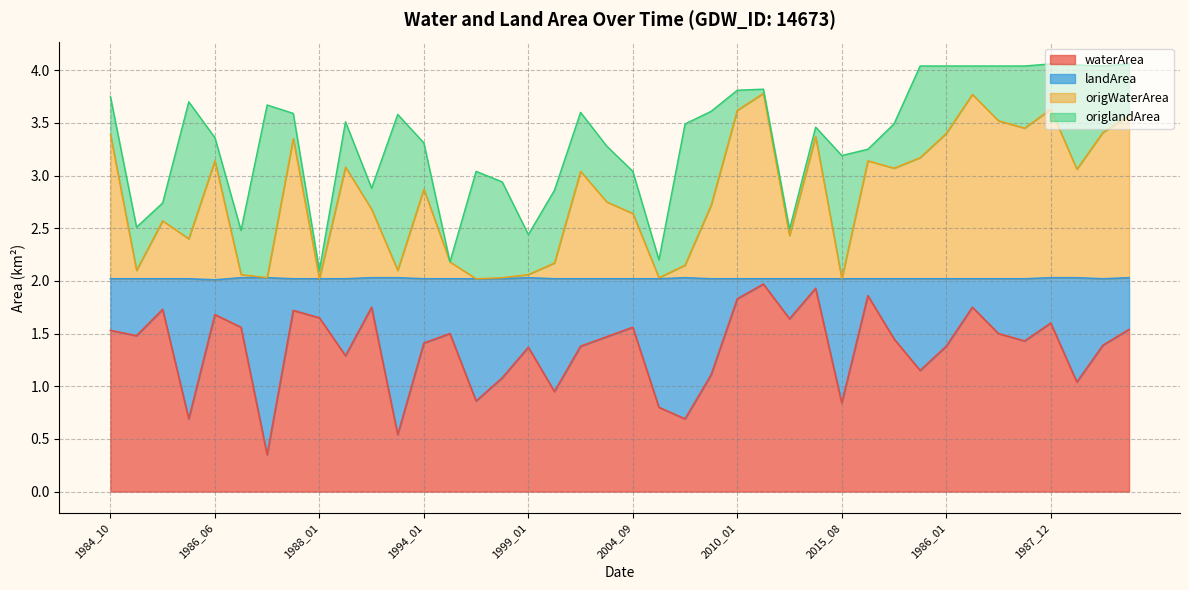

What is the label of the 24th point from the right?

1999_01